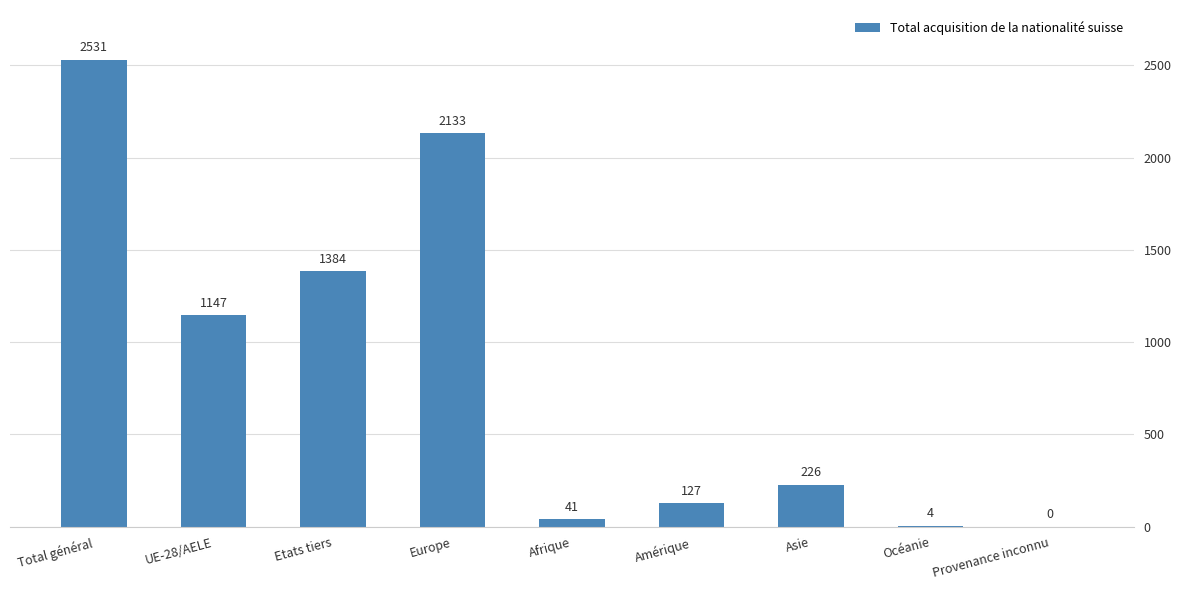

What is the average value?

844